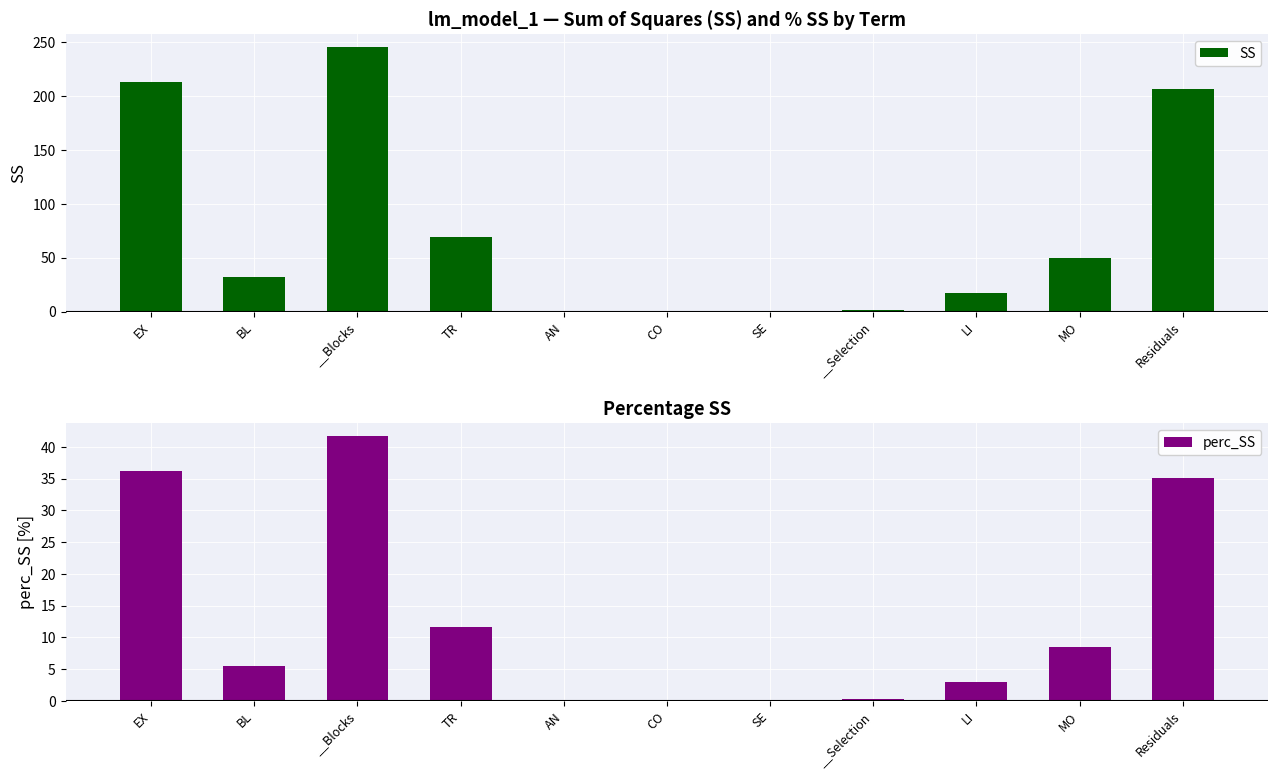

What is the value of the perc_SS bar at the 9th from the left?

2.9